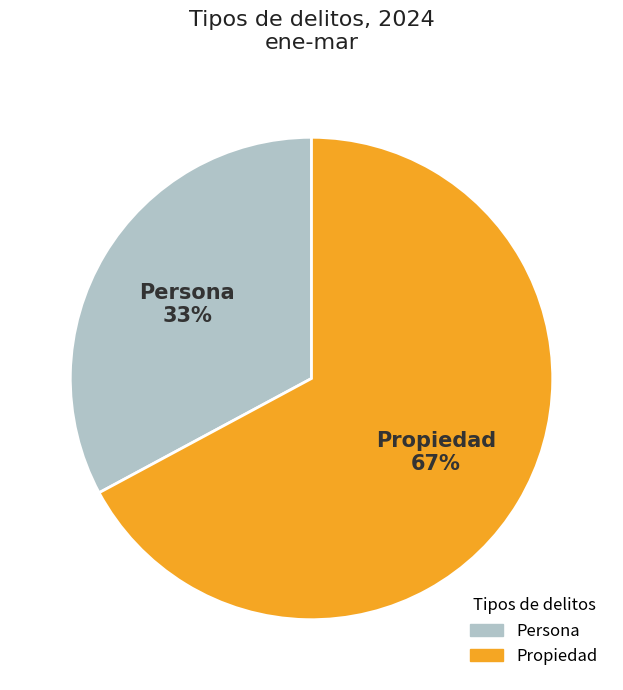

What is the largest slice in the pie chart?

Propiedad